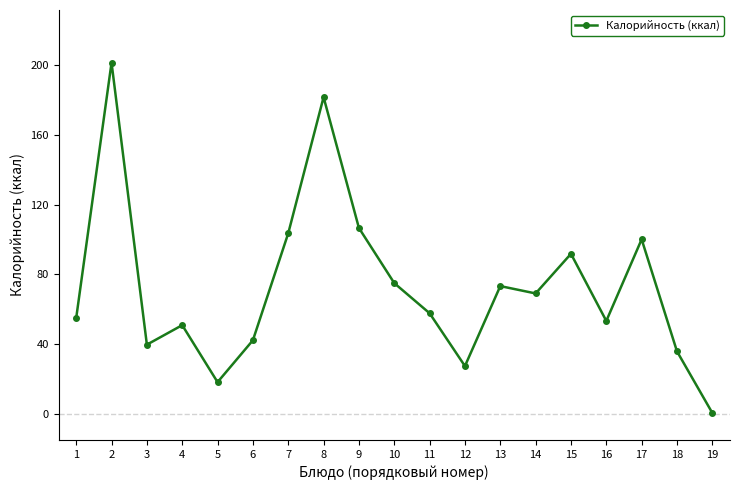

Between 2 and 1, which is larger?

2